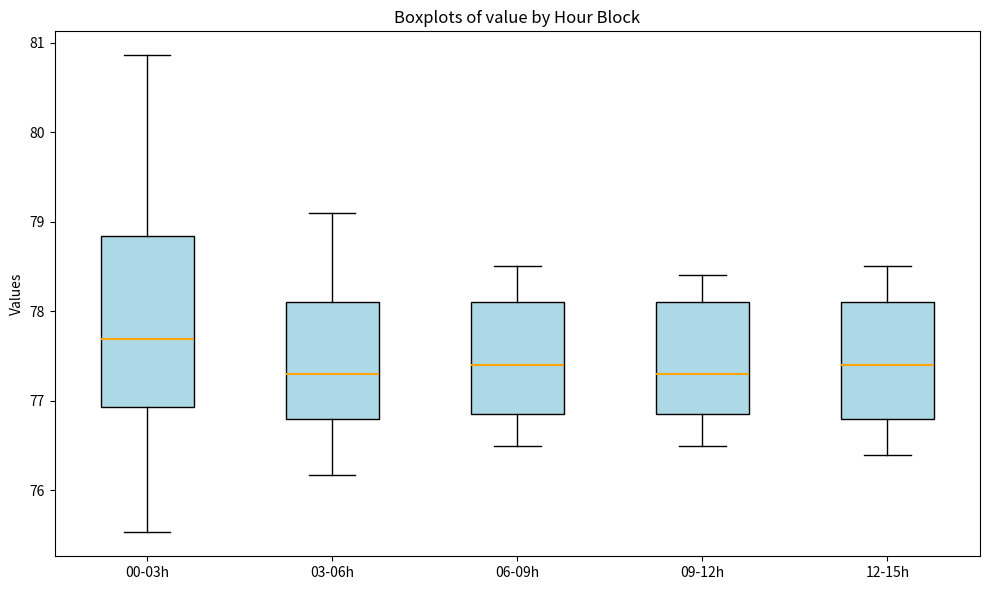

Where does the median line of the box for 09-12h sit on the y-axis? The values are not printed on the chart, so give them approximately, as read against the axis.

77.3